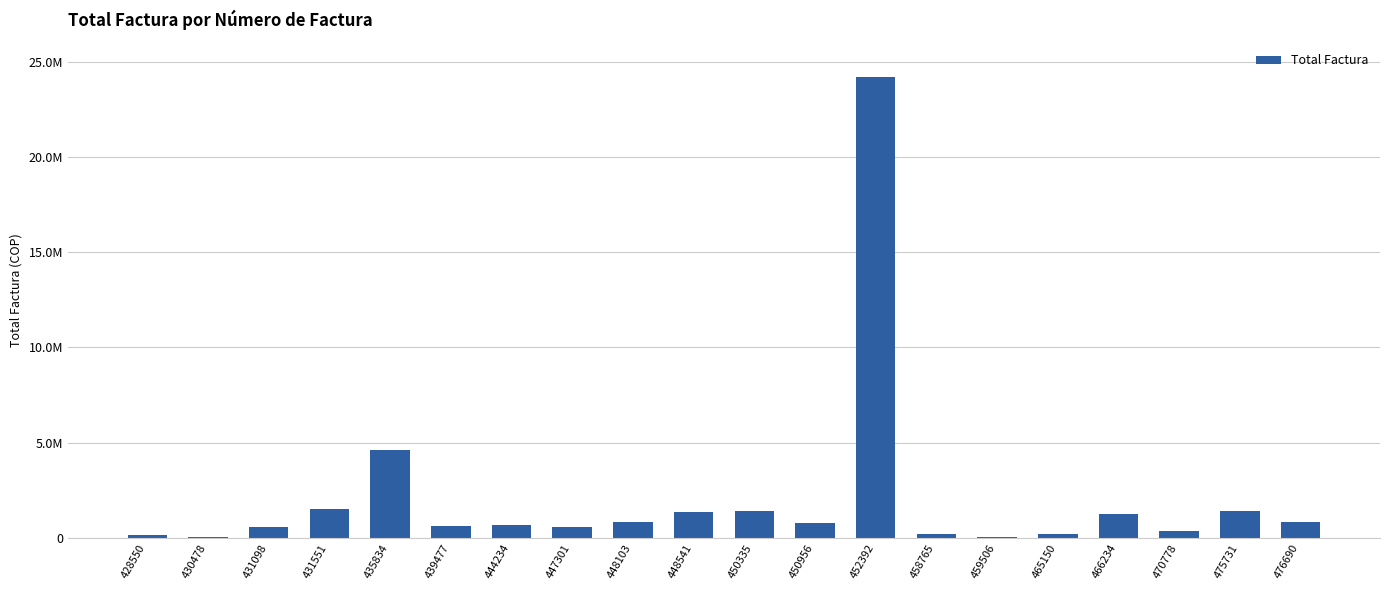

Reading left to right, transcribe all the data shown in this chart.

428550=155200	430478=14386	431098=560000	431551=1510000	435834=4609192	439477=613265	444234=668851	447301=560000	448103=832576	448541=1340000	450335=1400000	450956=791080	452392=24190000	458765=190308	459506=57000	465150=198762	466234=1232333	470778=356460	475731=1402688	476690=832576